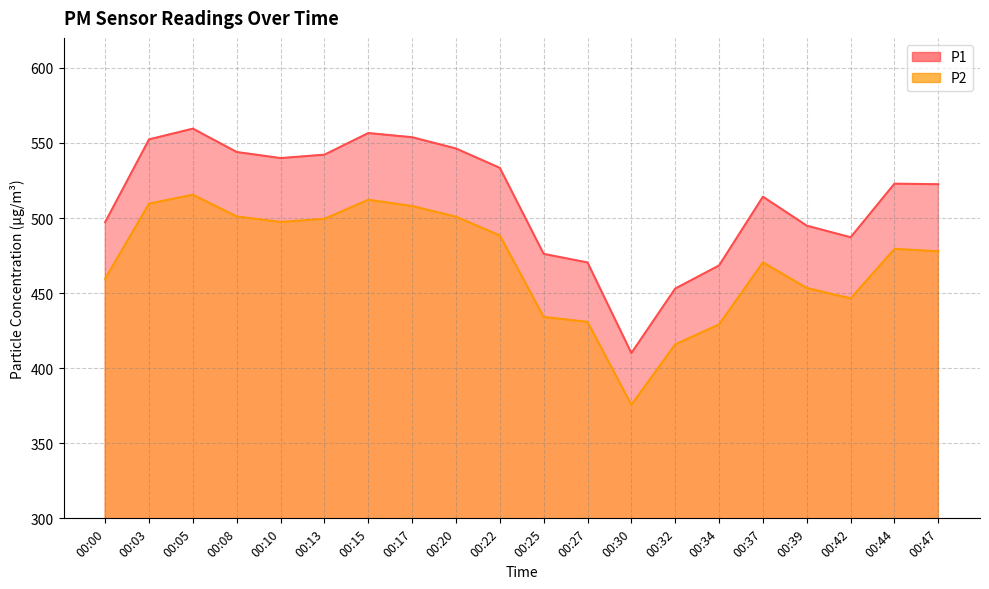

True or false: P1 has a value of 149.1 at 00:15.

False